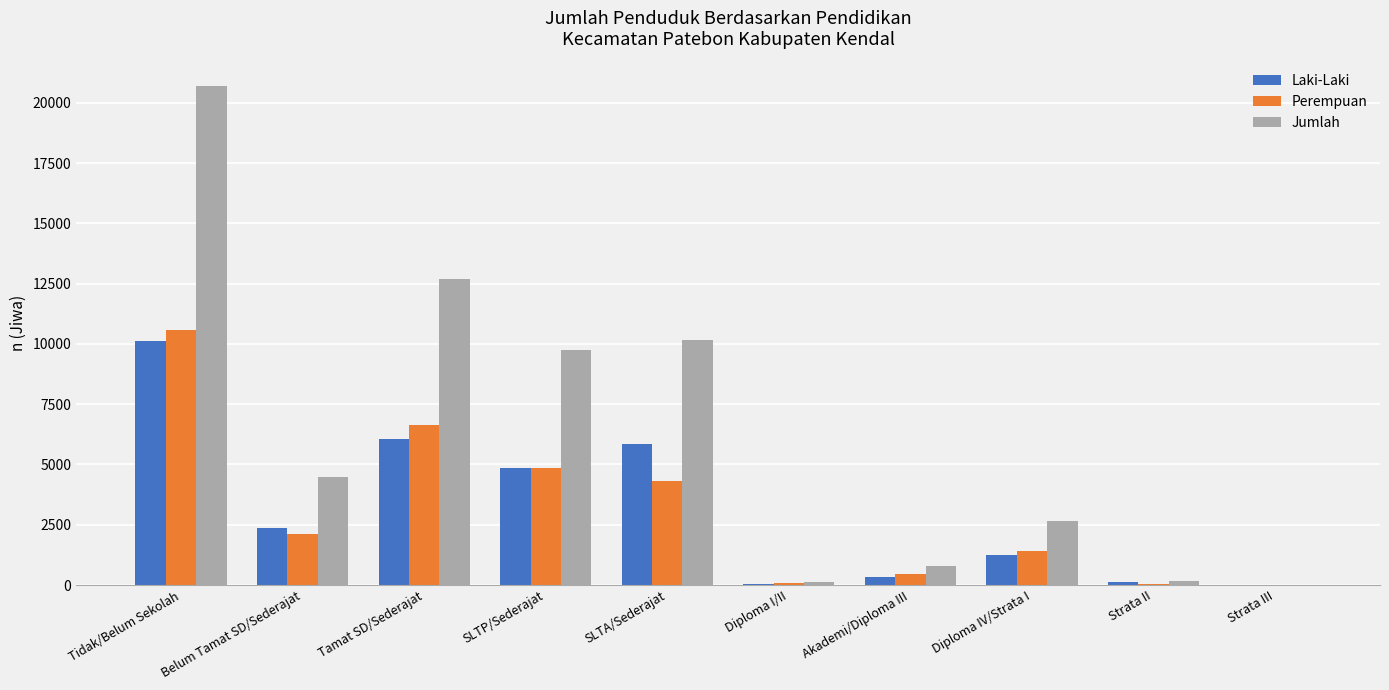

Is the value of Perempuan at Strata II greater than the value of Laki-Laki at SLTA/Sederajat?

No